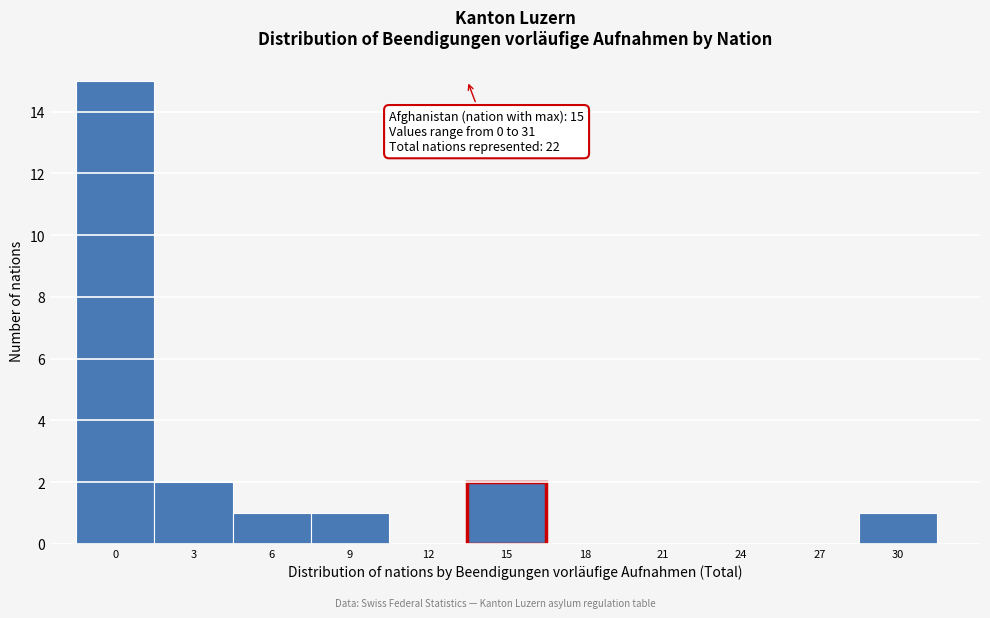

Reading left to right, what are all the values shown in this chart?

0=15	3=2	6=1	9=1	12=0	15=2	18=0	21=0	24=0	27=0	30=1